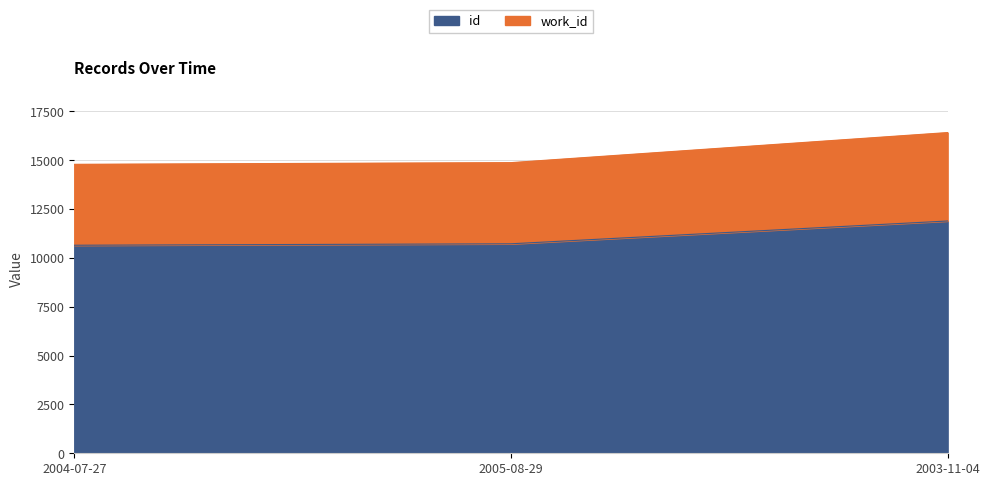

Reading right to left, extract all data points from this chart.

id: 11887	10720	10646
work_id: 16412	14873	14787